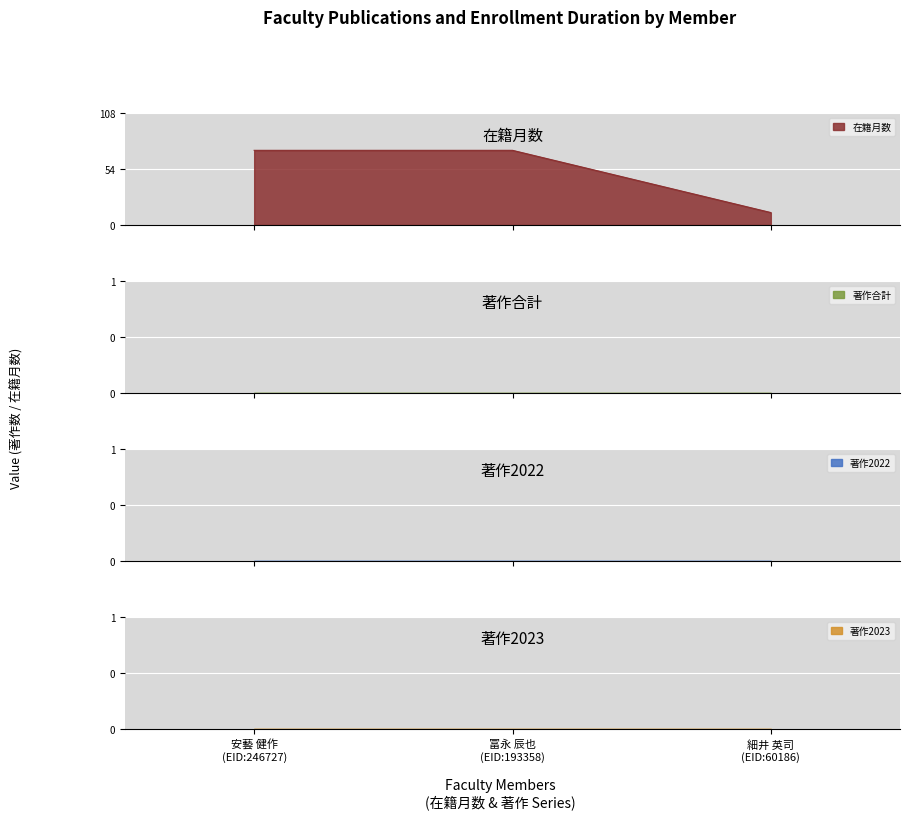

What is the difference between the highest and lowest values at 安藝 健作
(EID:246727)?

72